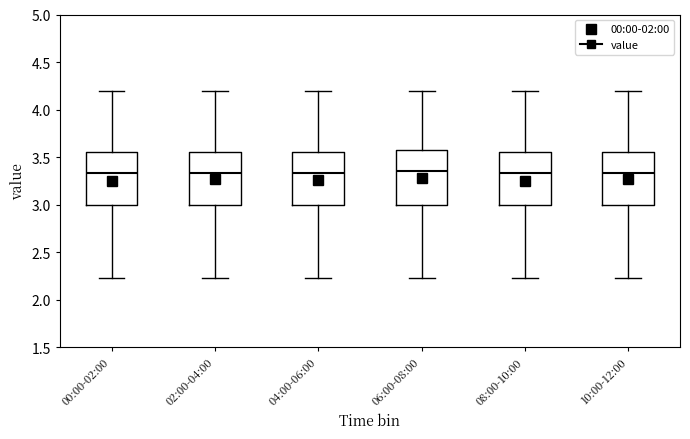

Reading left to right, transcribe this box plot: for each box, give where its median line is, the range the box spans, and where its two whiskers end, as read against the y-axis. The values are not printed on the chart, so give them approximately, as read against the axis.

00:00-02:00: median 3.35, box 3.00 to 3.55, whiskers 2.25 to 4.20
02:00-04:00: median 3.35, box 3.00 to 3.55, whiskers 2.25 to 4.20
04:00-06:00: median 3.35, box 3.00 to 3.55, whiskers 2.25 to 4.20
06:00-08:00: median 3.35, box 3.00 to 3.60, whiskers 2.25 to 4.20
08:00-10:00: median 3.35, box 3.00 to 3.55, whiskers 2.25 to 4.20
10:00-12:00: median 3.35, box 3.00 to 3.55, whiskers 2.25 to 4.20